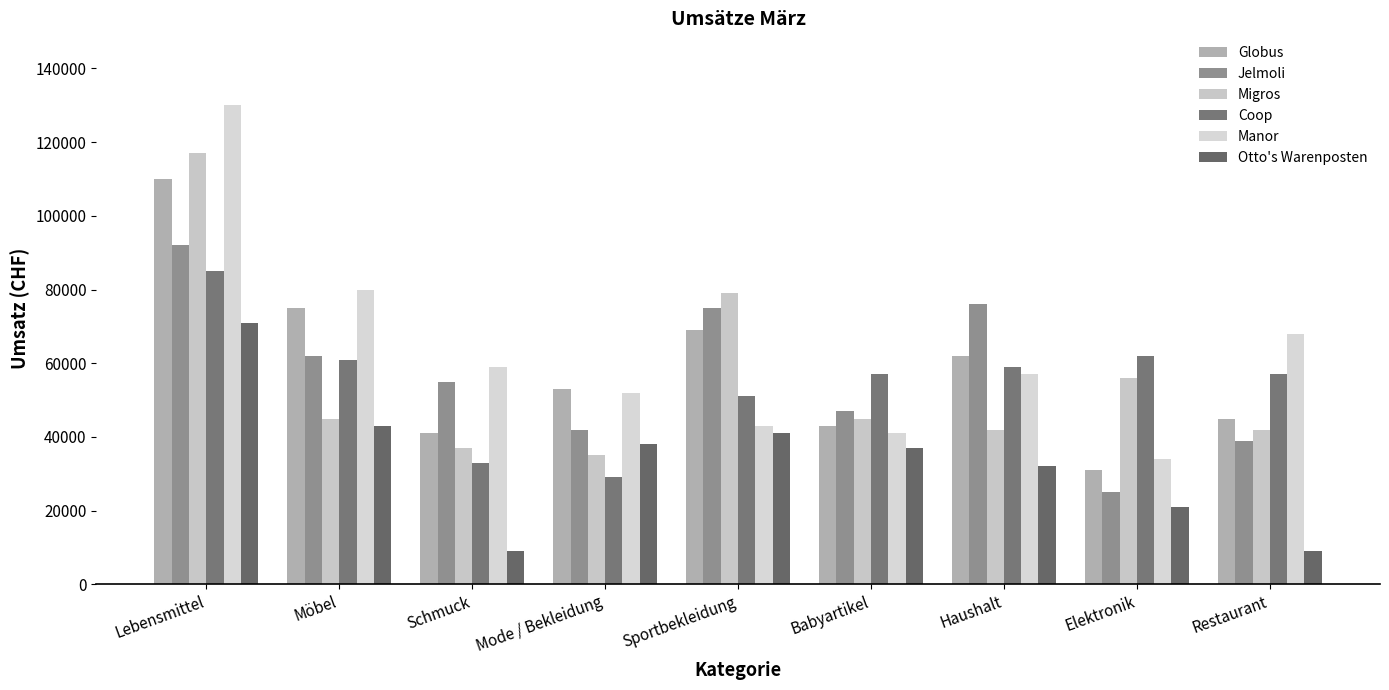

At Lebensmittel, list the series in order from largest to smallest.

Manor, Migros, Globus, Jelmoli, Coop, Otto's Warenposten